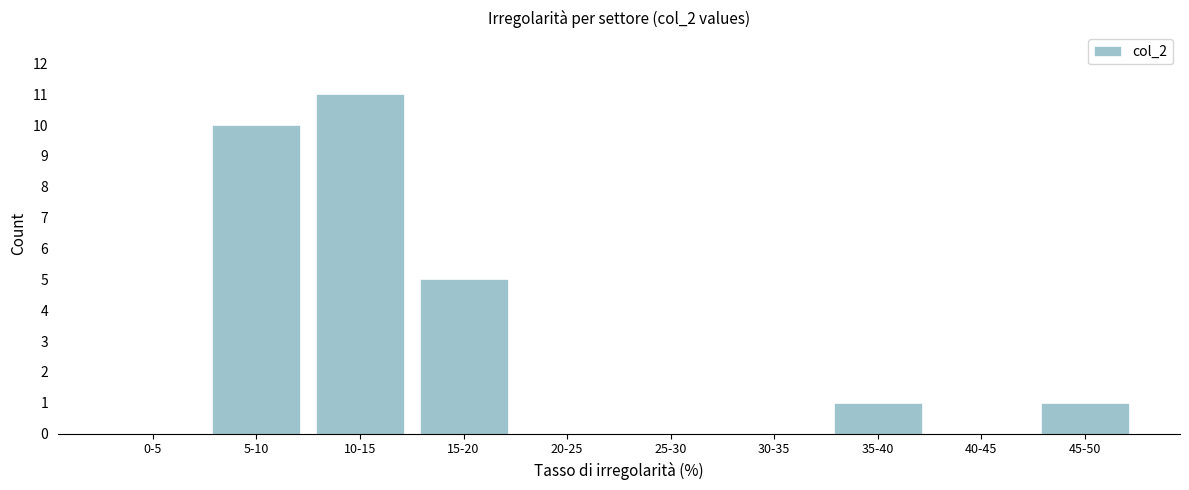

Reading left to right, extract all data points from this chart.

0-5=0	5-10=10	10-15=11	15-20=5	20-25=0	25-30=0	30-35=0	35-40=1	40-45=0	45-50=1